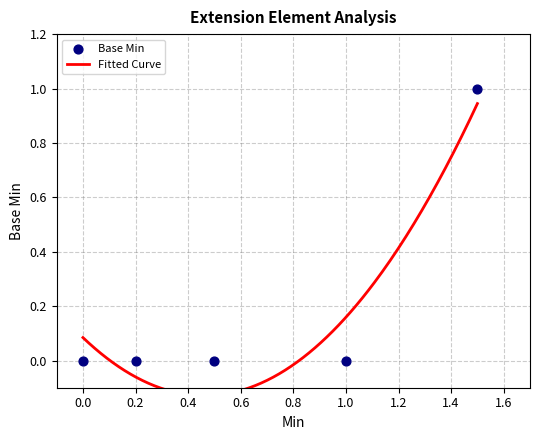

Which has a higher value, 1 or 0?

1